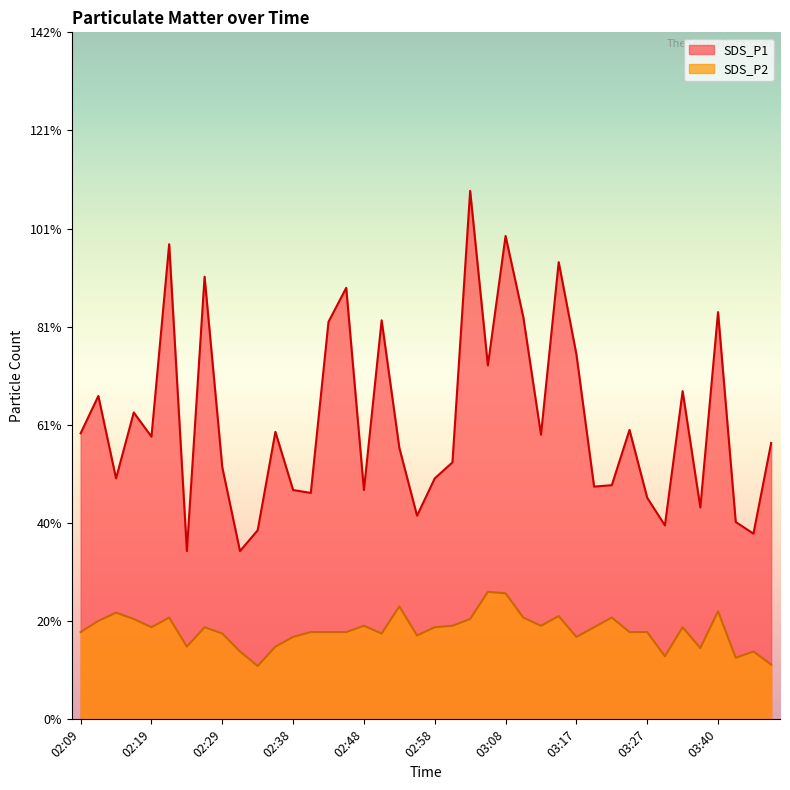

Does the chart display data point markers on the line(s)?

No